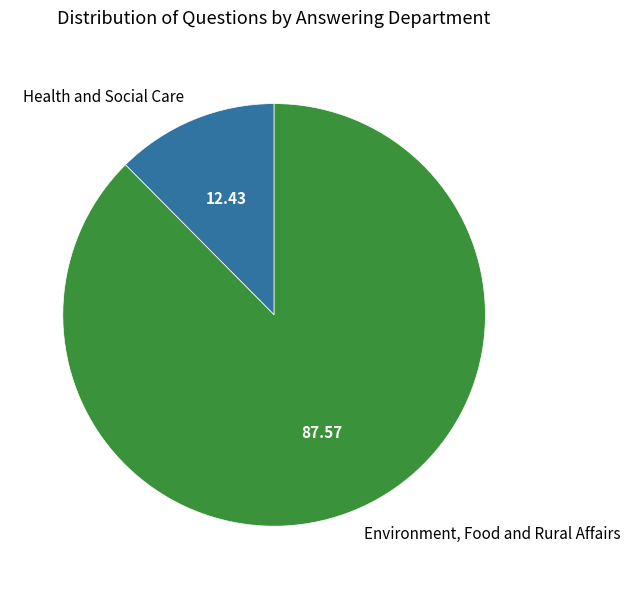

Which slice is the smallest?

Health and Social Care